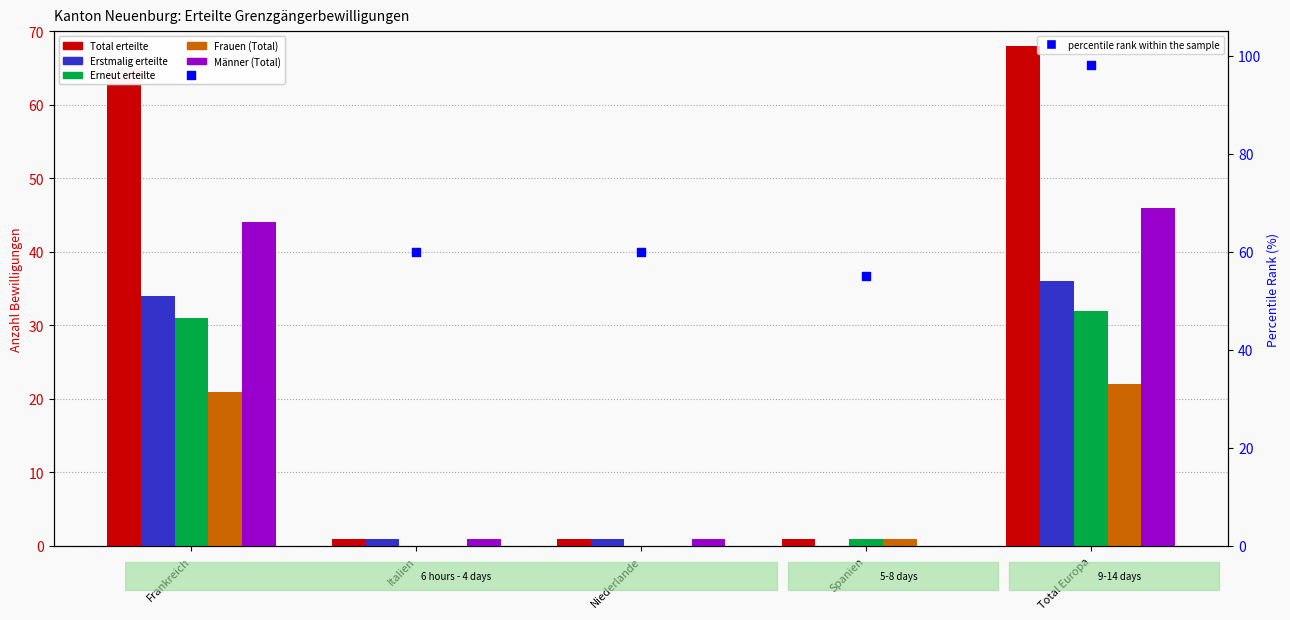

Which series has the largest total across all categories?

percentile rank within the sample